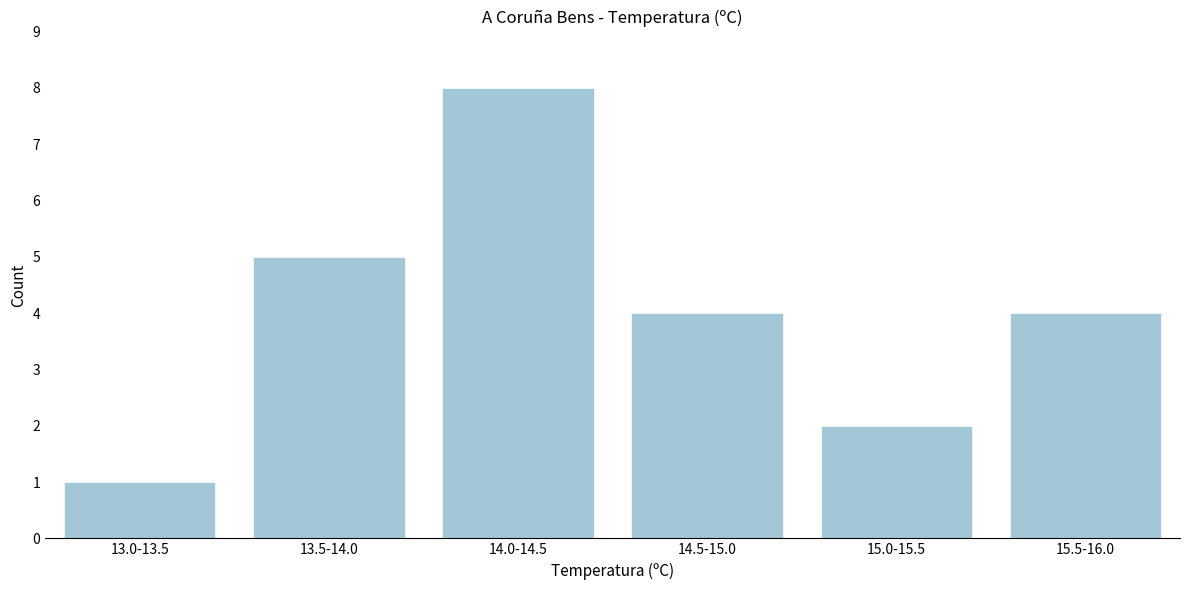

Reading left to right, list all the values displayed in this chart.

1	5	8	4	2	4